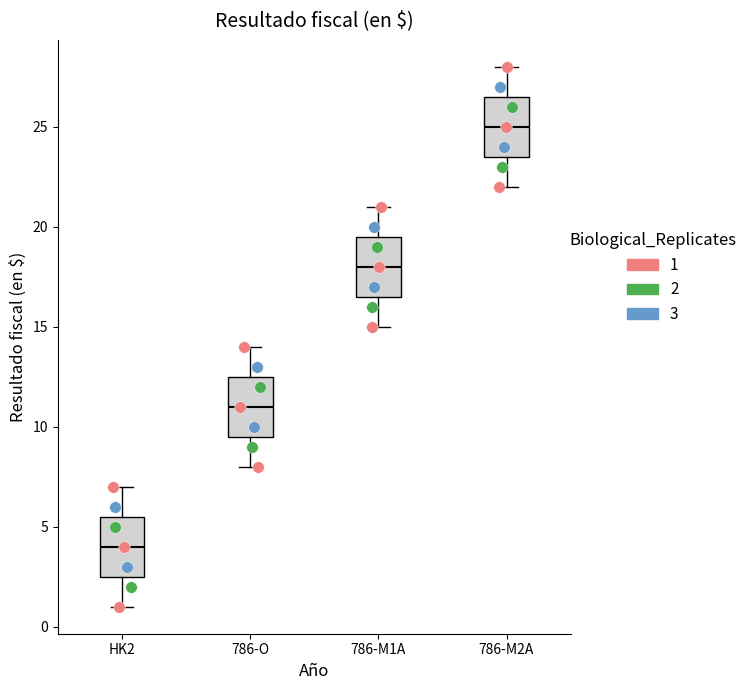

Reading left to right, transcribe this box plot: for each box, give where its median line is, the range the box spans, and where its two whiskers end, as read against the y-axis. The values are not printed on the chart, so give them approximately, as read against the axis.

HK2: median 4.0, box 2.5 to 5.5, whiskers 1.0 to 7.0
786-O: median 11.0, box 9.5 to 12.5, whiskers 8.0 to 14.0
786-M1A: median 18.0, box 16.5 to 19.5, whiskers 15.0 to 21.0
786-M2A: median 25.0, box 23.5 to 26.5, whiskers 22.0 to 28.0